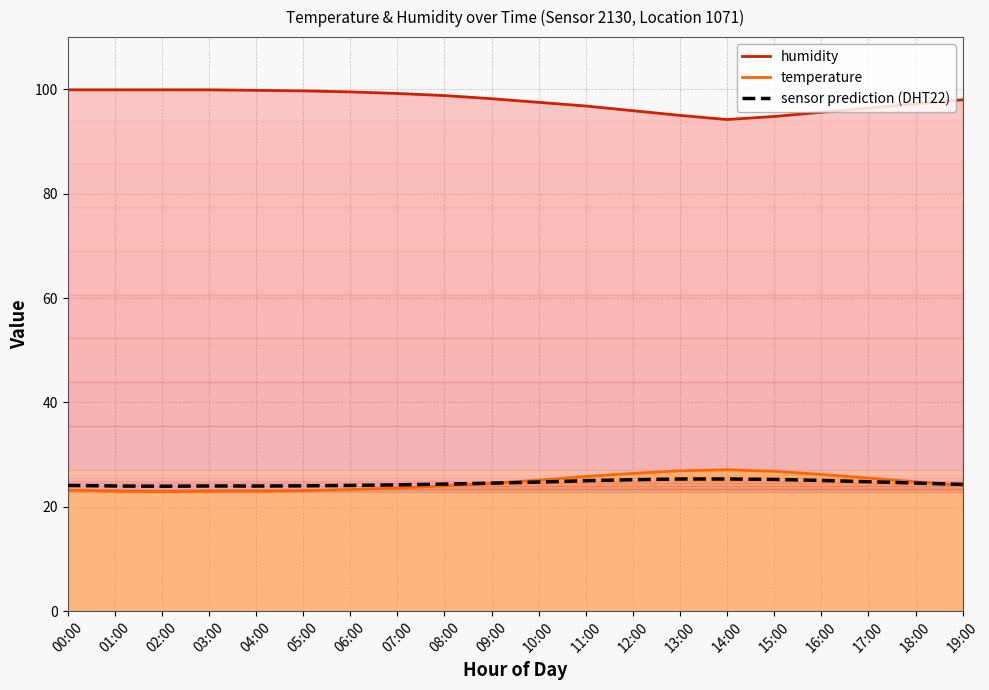

Does the chart have visible grid lines?

Yes